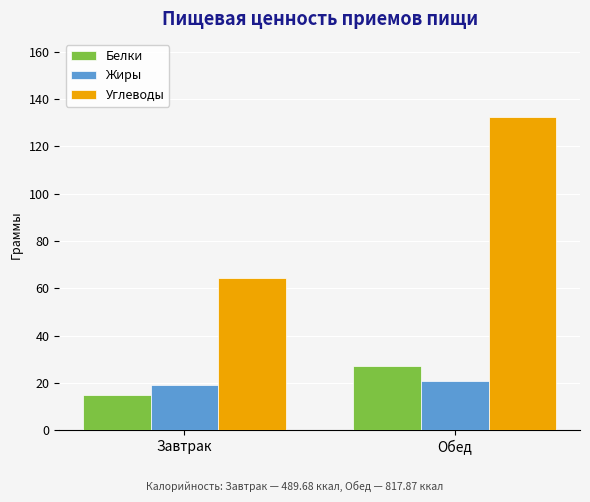

Reading right to left, extract all data points from this chart.

Белки: 27.3	14.7
Жиры: 20.7	19.1
Углеводы: 132.4	64.4